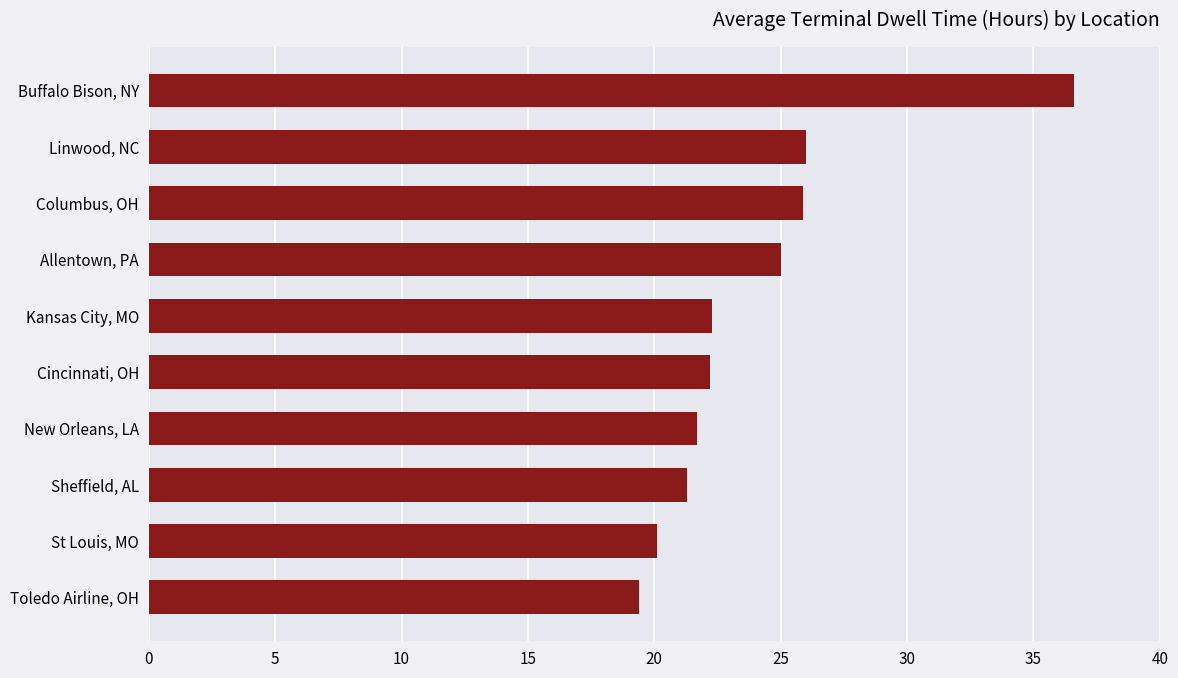

What is the difference between the second highest and minimum values?

6.6